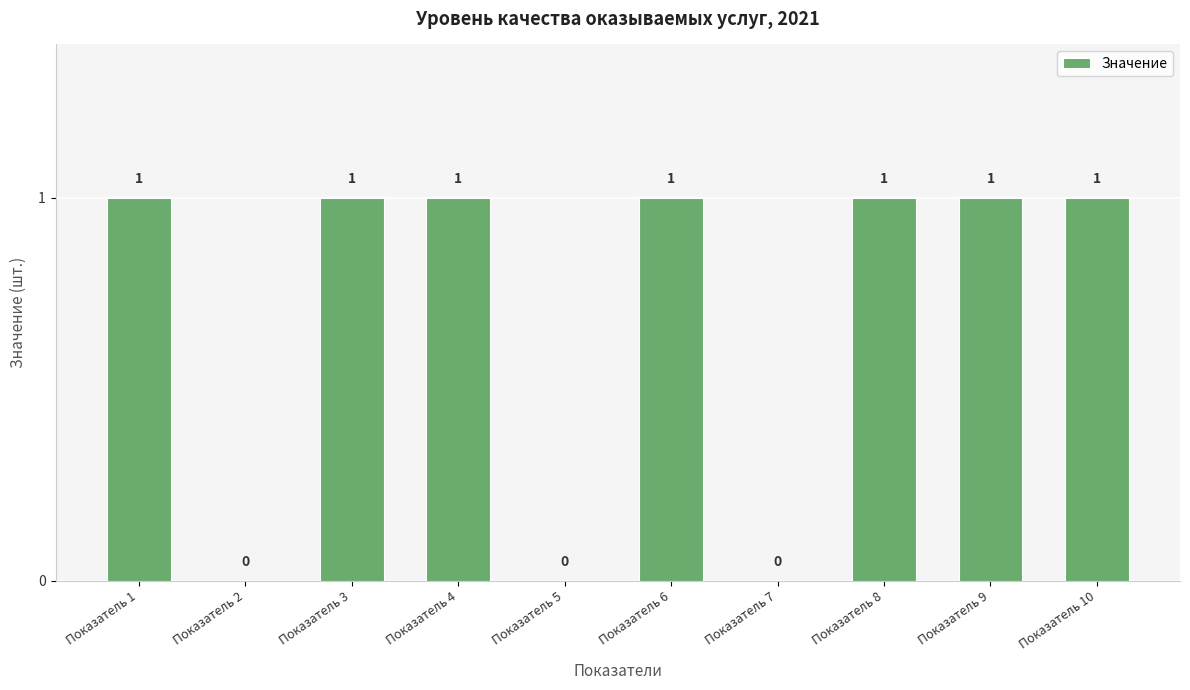

How many series are shown in this chart?

1